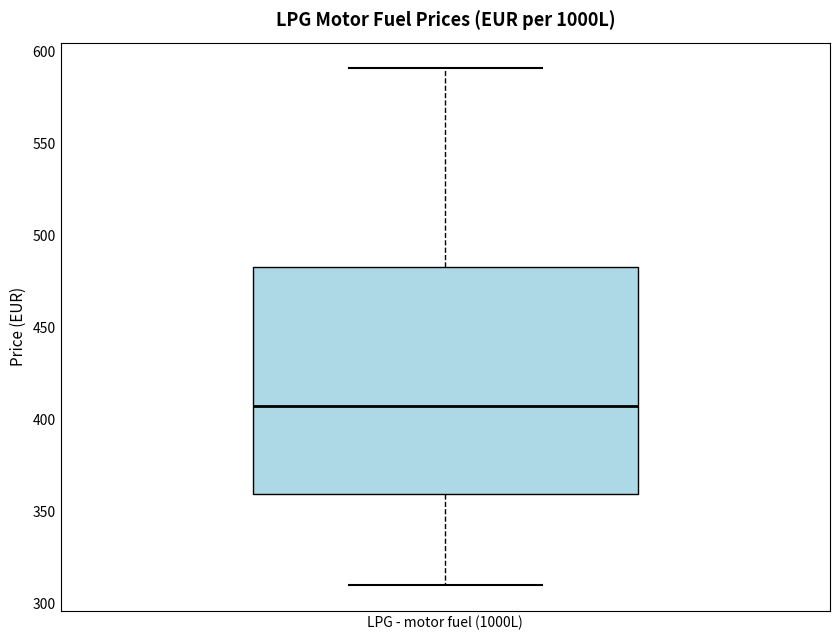

Read this box plot against the y-axis: the position of the median line, the range covered by the box, and the ends of both whiskers. The values are not printed on the chart, so give them approximately, as read against the axis.

median 405, box 360 to 485, whiskers 310 to 590